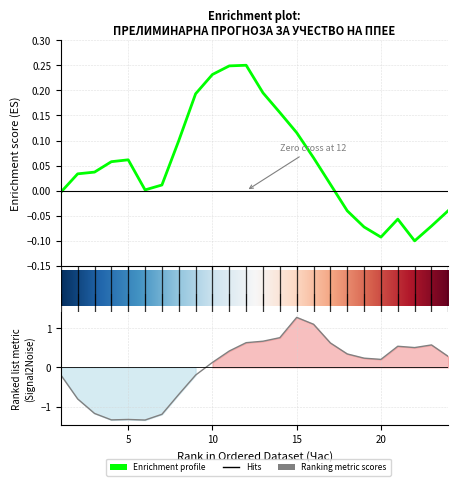

The value of Планирана Потрошувачка at 24 is 0.4. True or false?

False